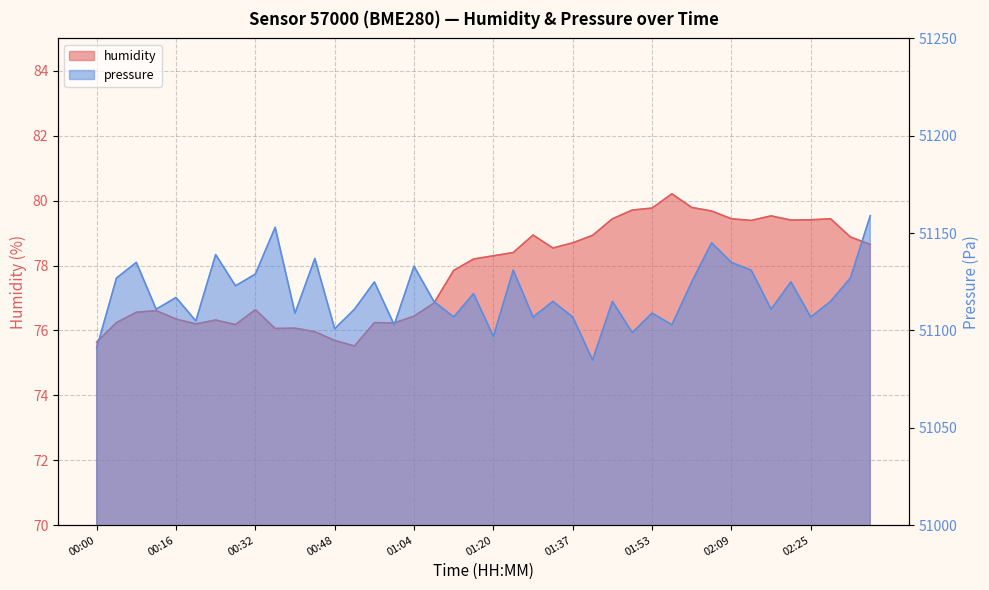

What is the maximum value shown in the chart?

51159.0